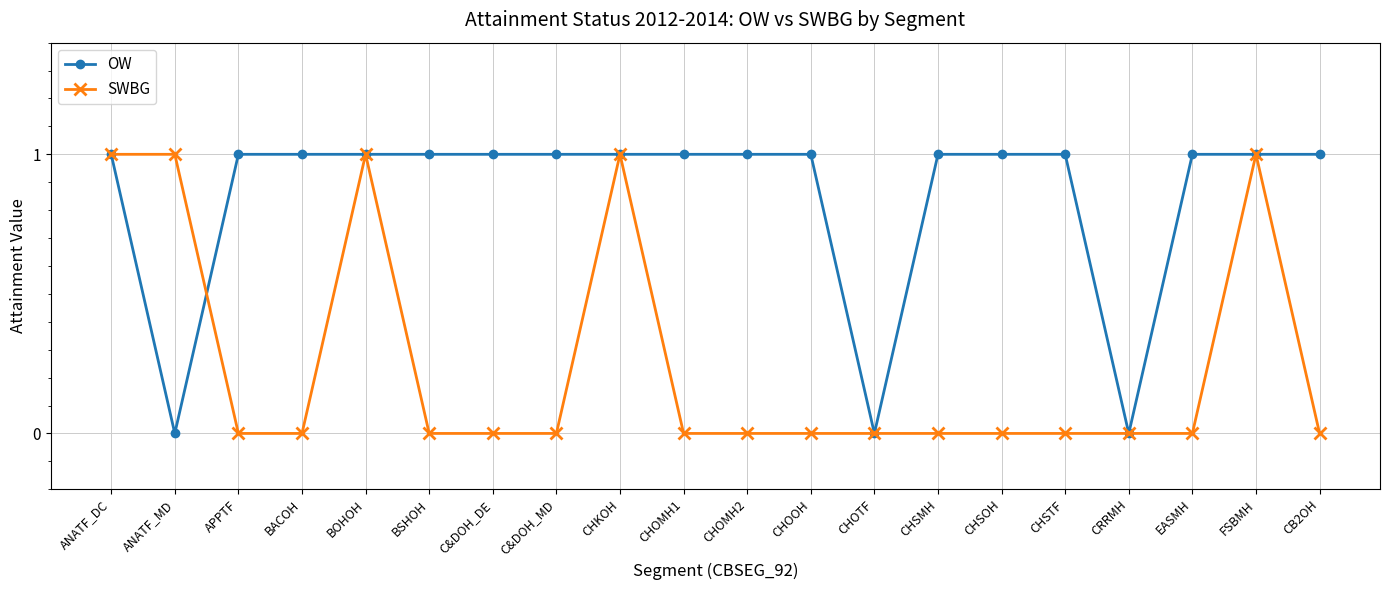

Is it true that SWBG equals 1 at EASMH?

False